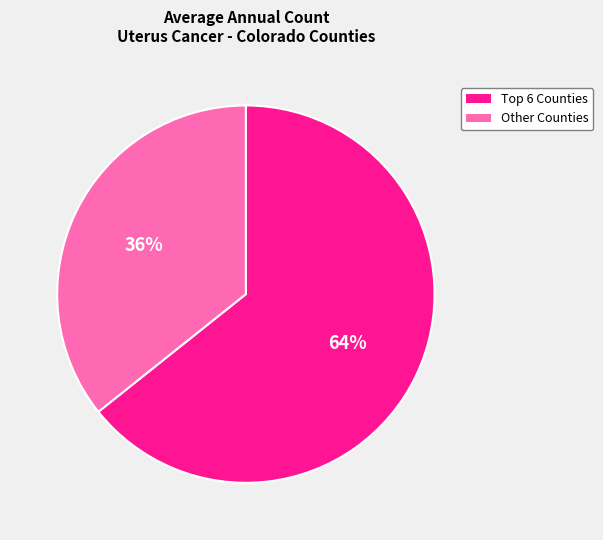

True or false: Other Counties accounts for 44% of the total.

False